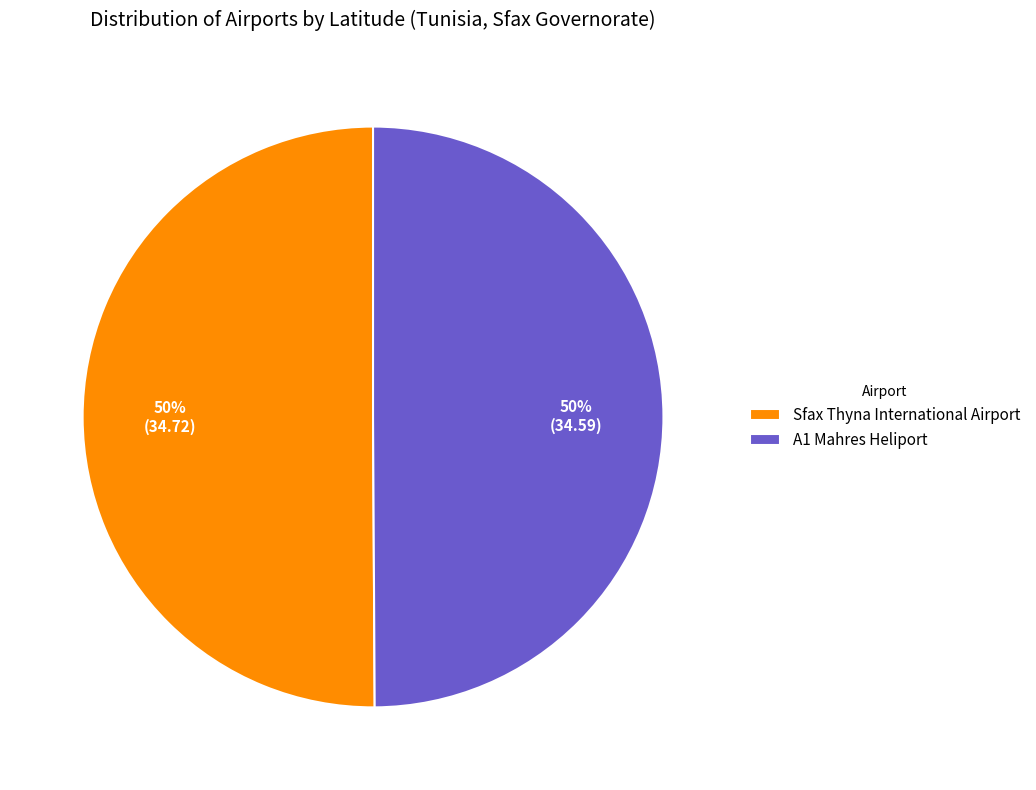

To the nearest percent, what portion does Sfax Thyna International Airport represent?

50%